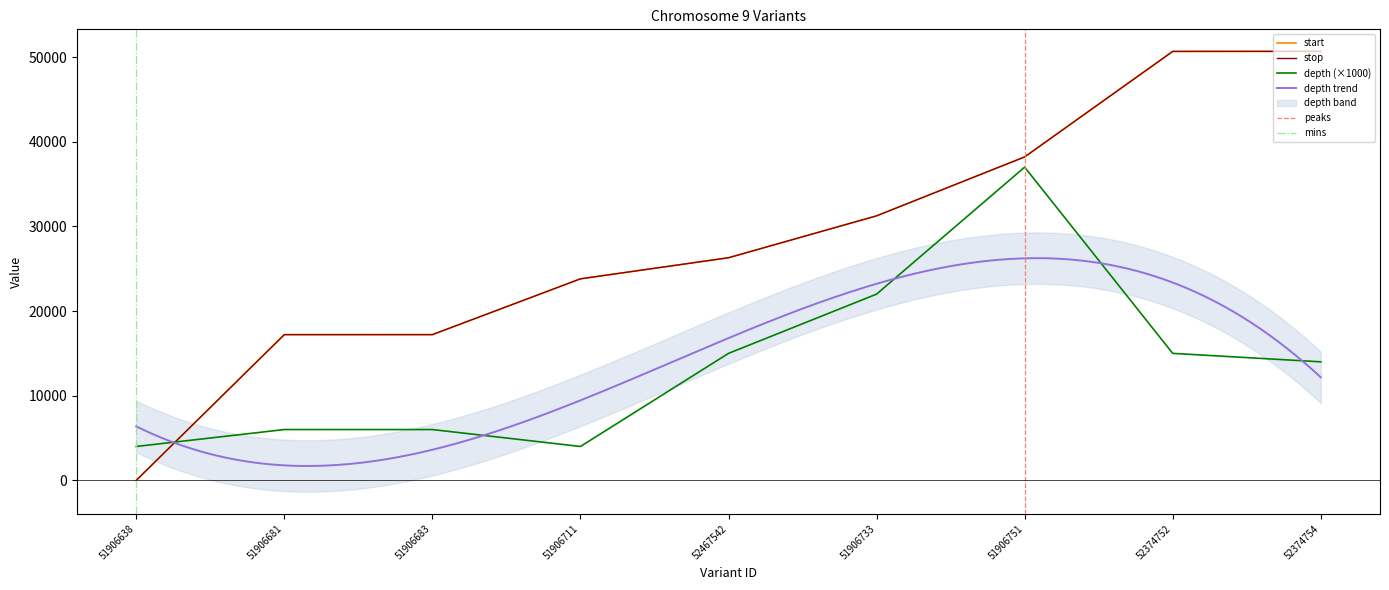

Rank the series by their maximum value, from highest to lowest.

start, stop, depth